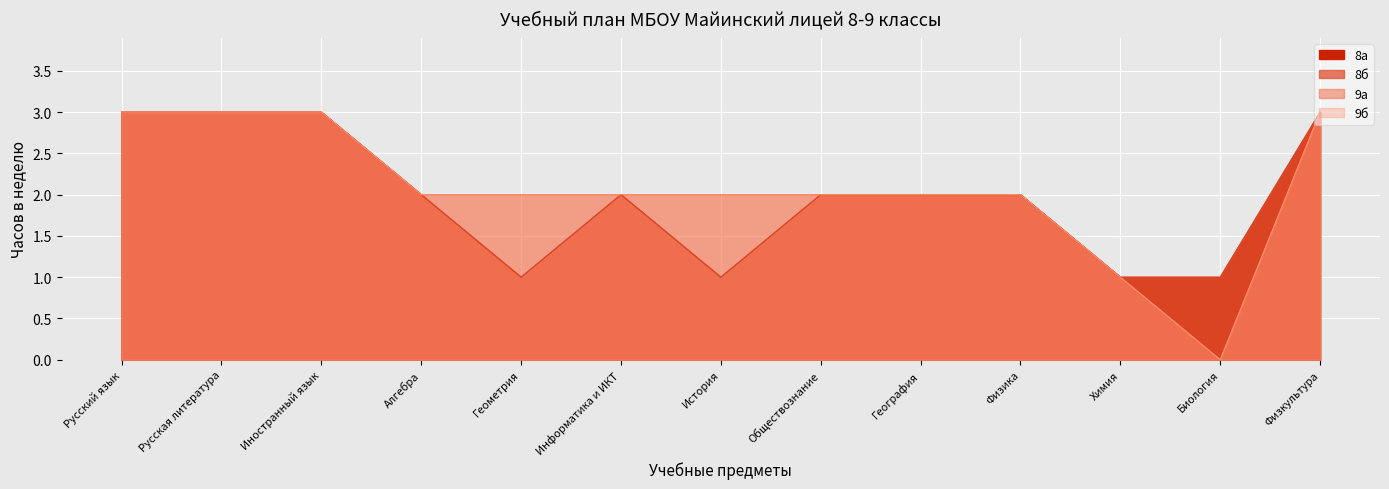

What are all the series names shown in the legend?

8а, 8б, 9а, 9б